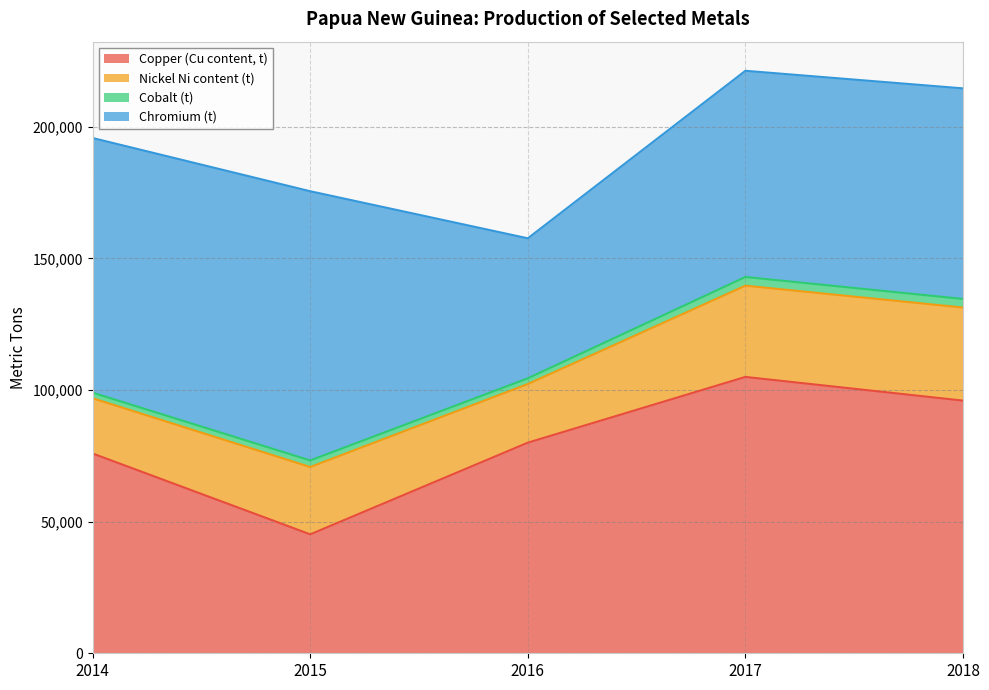

What are all the series names shown in the legend?

Copper (Cu content, t), Nickel Ni content (t), Cobalt (t), Chromium (t)